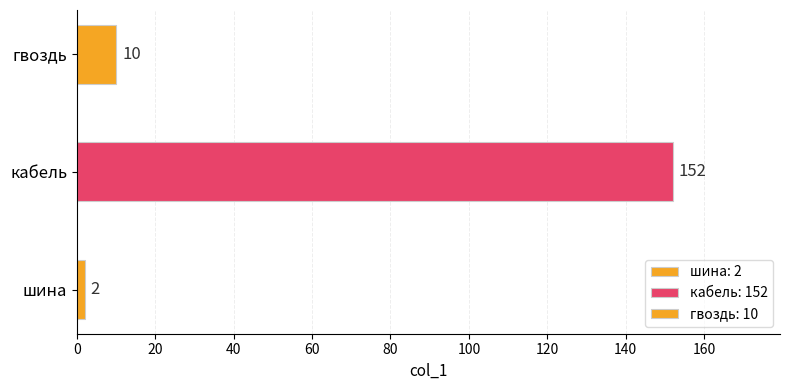

What is the sum of the values at кабель and гвоздь?

162